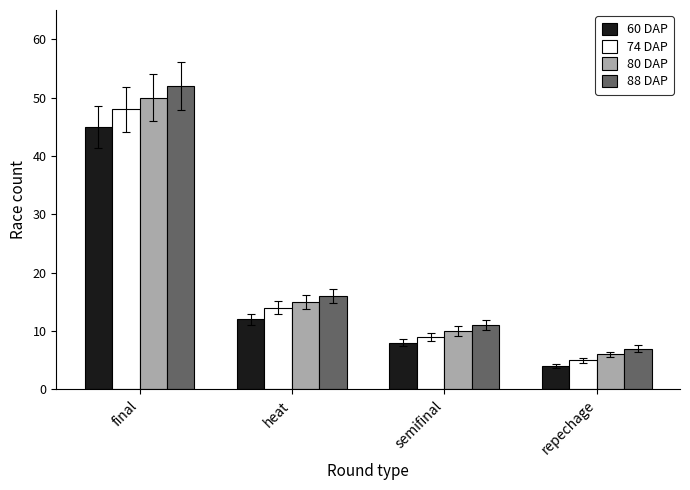

How many bars are there in each group?

4